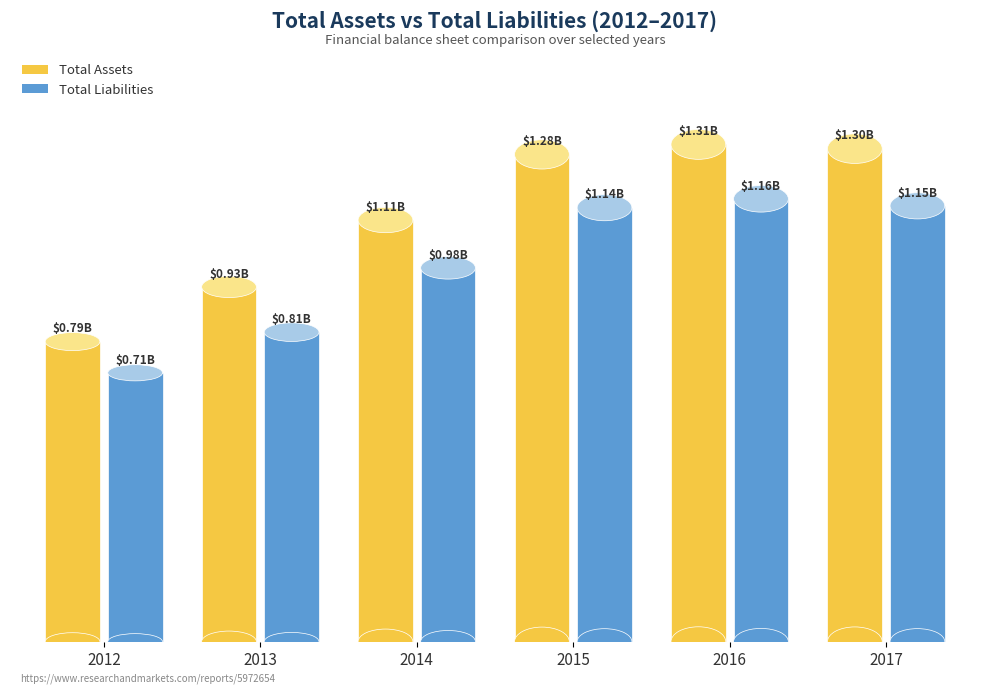

Reading right to left, what are all the values shown in this chart?

Total Assets: 2017=1295638000	2016=1306799000	2015=1280531000	2014=1108066000	2013=932338000	2012=788637000
Total Liabilities: 2017=1145367000	2016=1163855000	2015=1140423000	2014=982371000	2013=813465000	2012=706631000